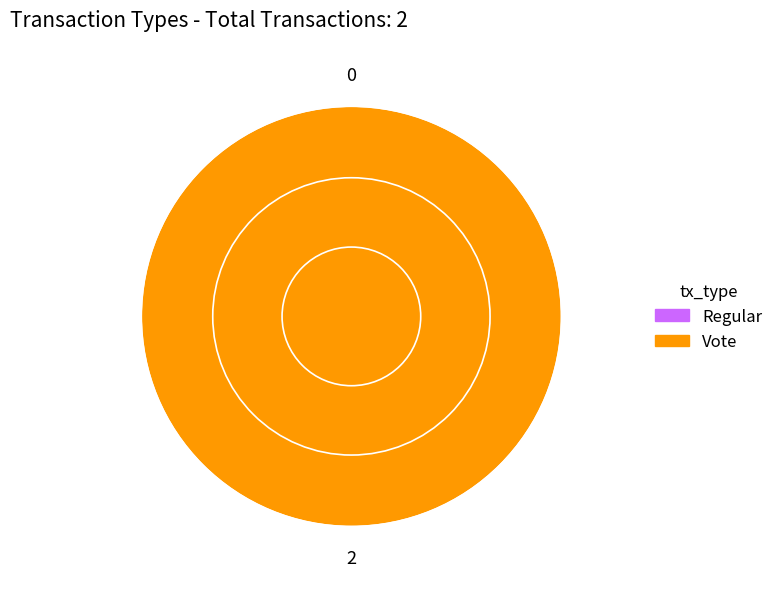

The Regular slice represents 0% of the pie. True or false?

True